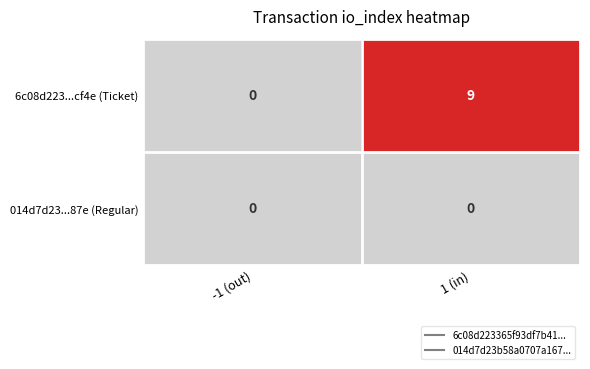

Which series changed the most between -1 (out) and 1 (in)?

6c08d223...cf4e (Ticket)